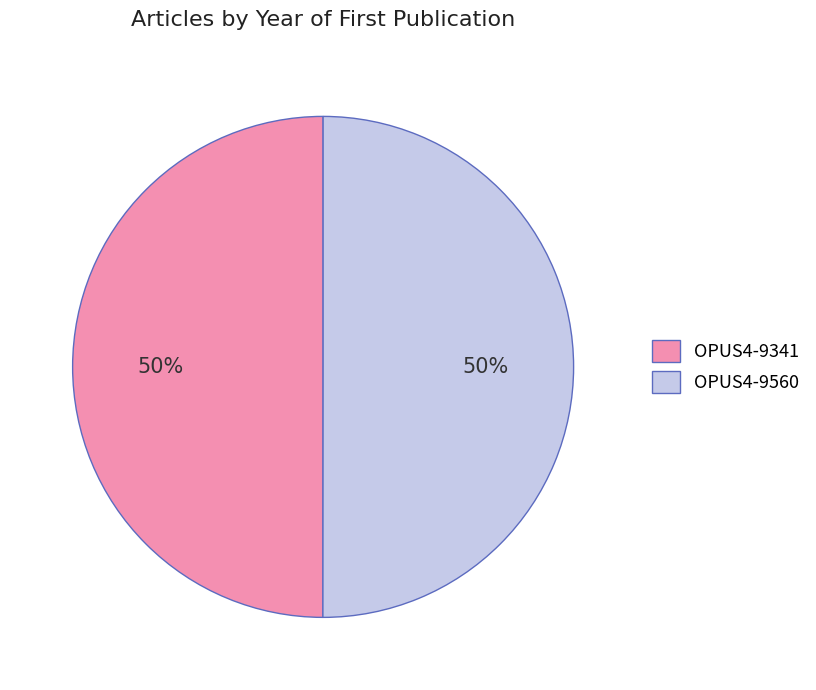

Count the number of slices in the pie.

2